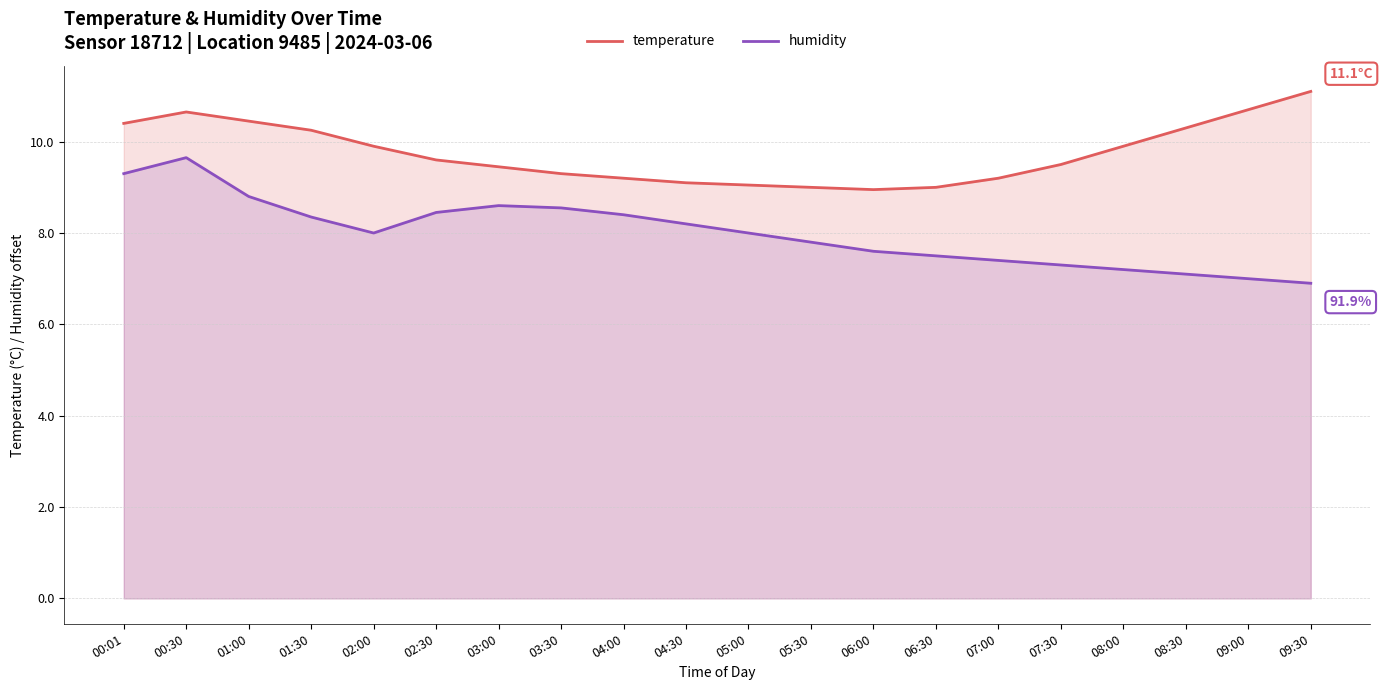

How many distinct data groups are displayed?

2